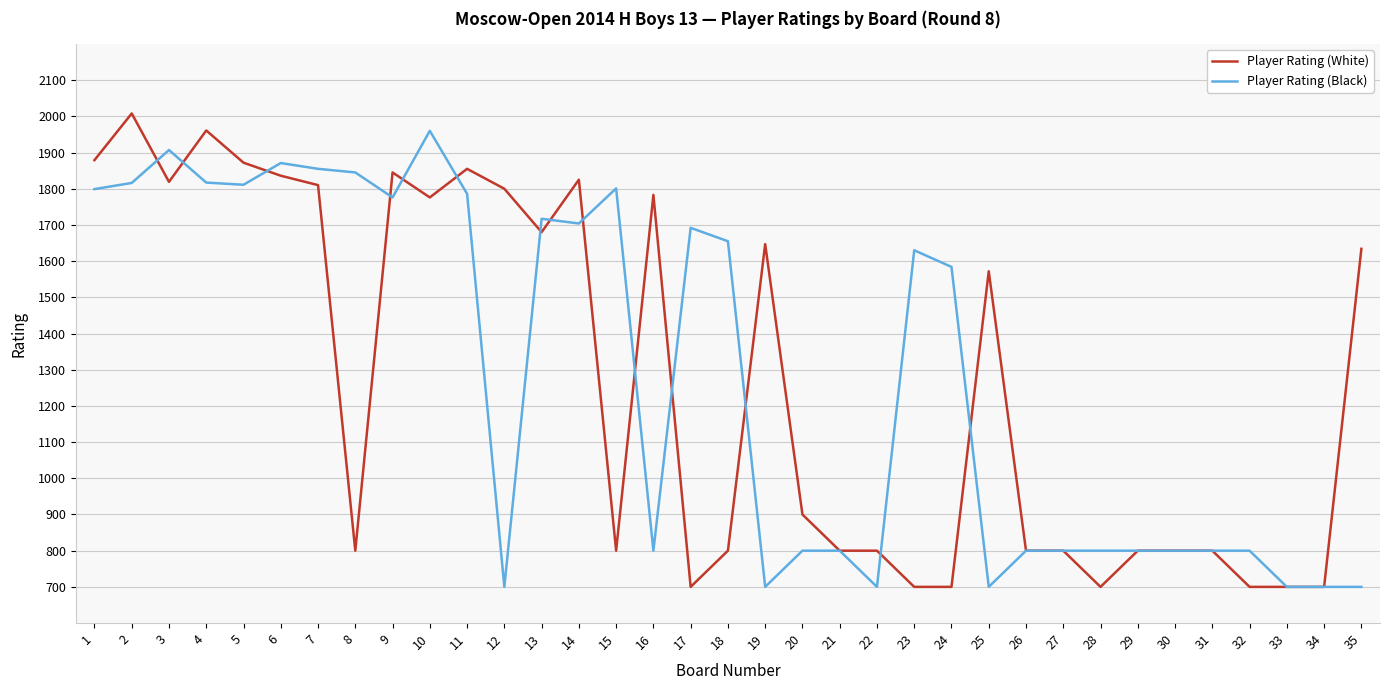

Rank the series at 18 from lowest to highest value.

Player Rating (White), Player Rating (Black)